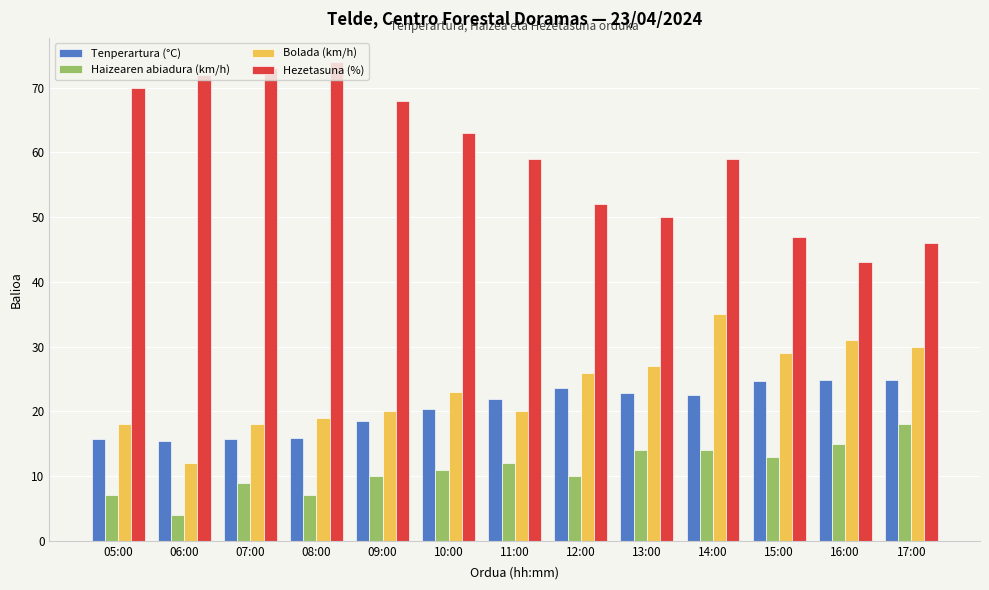

True or false: Bolada (km/h) has a value of 31.0 at 16:00.

True